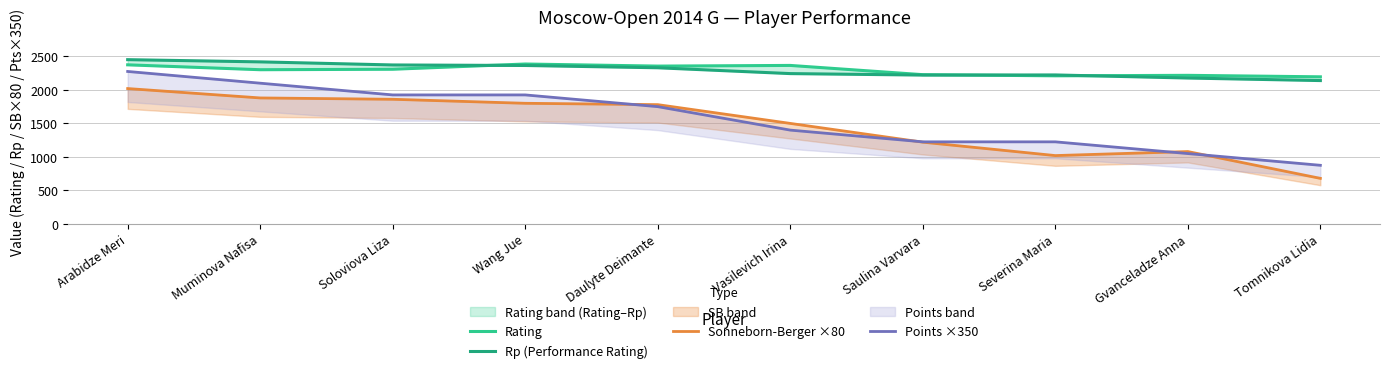

Is the value of Rating at Saulina Varvara greater than the value of Sonneborn-Berger ×80 at Soloviova Liza?

Yes